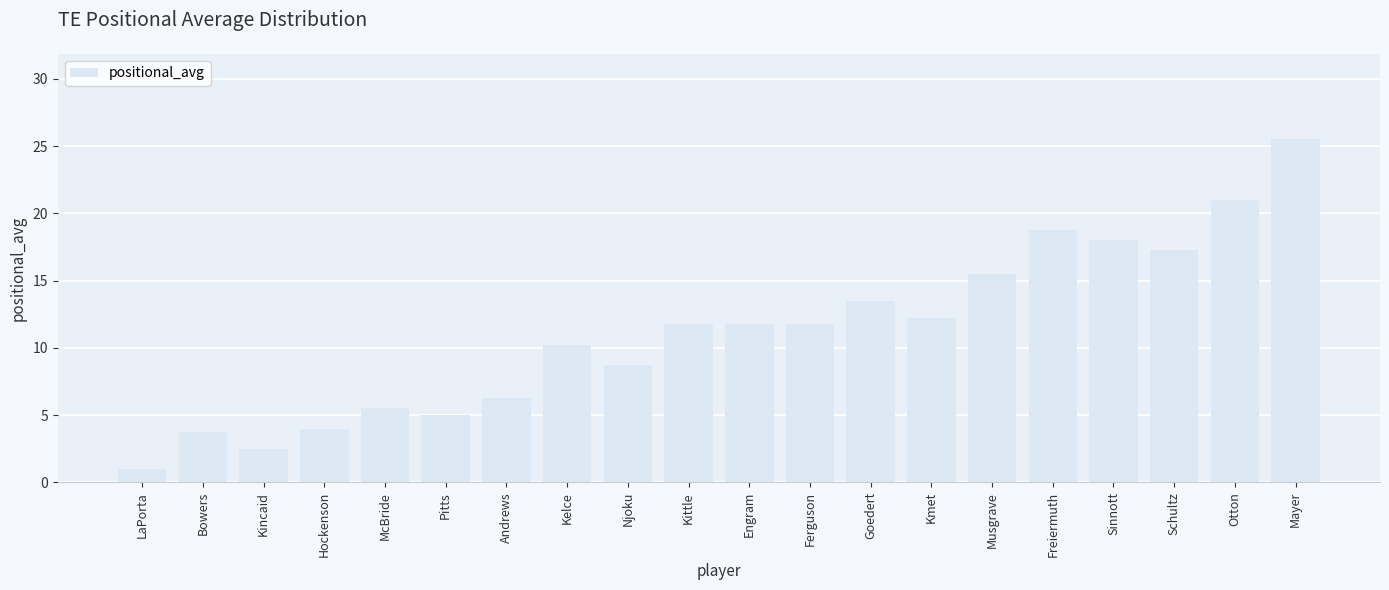

What is the label of the 5th bar from the left?

McBride